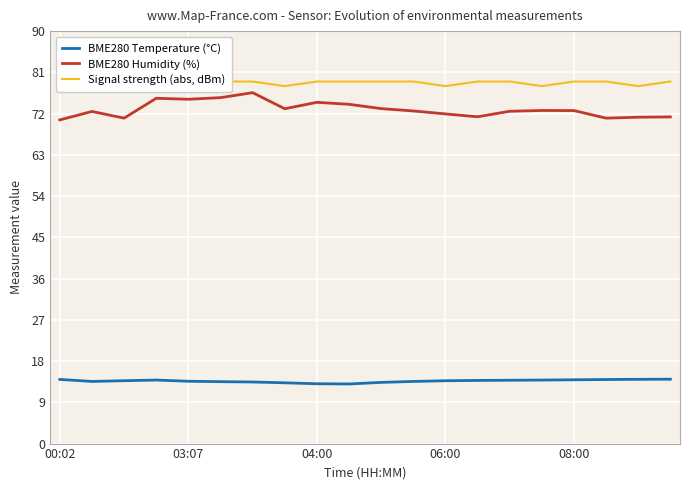

True or false: BME280 Temperature (°C) and BME280 Humidity (%) cross at least once.

False